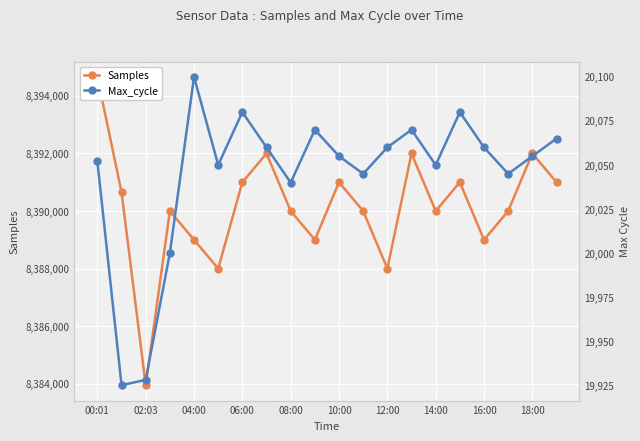

Which series has the largest total across all categories?

Samples